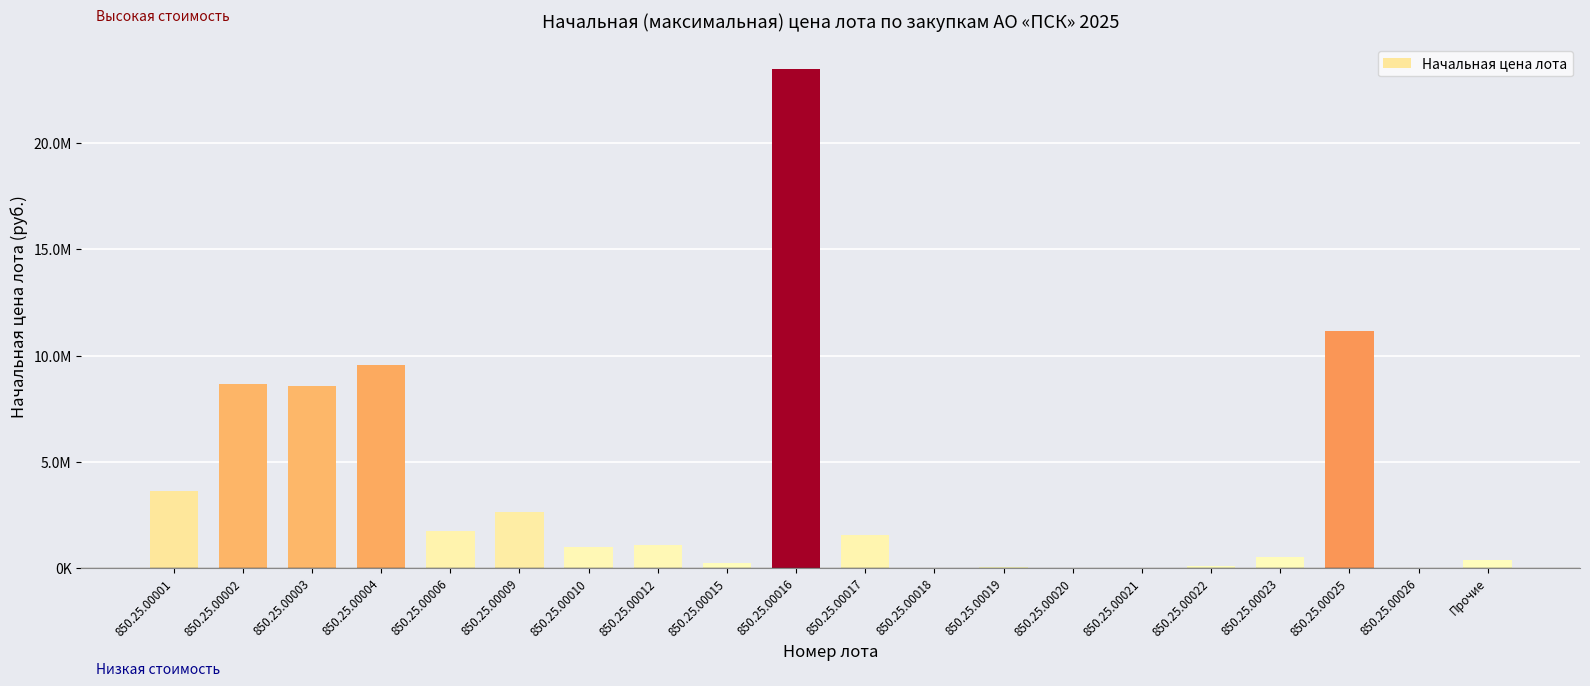

What is the average value?

3711523.1